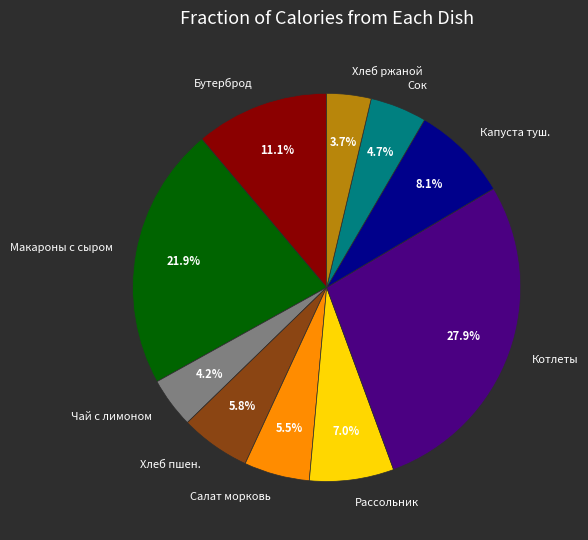

Which has a higher value, Рассольник or Котлеты?

Котлеты